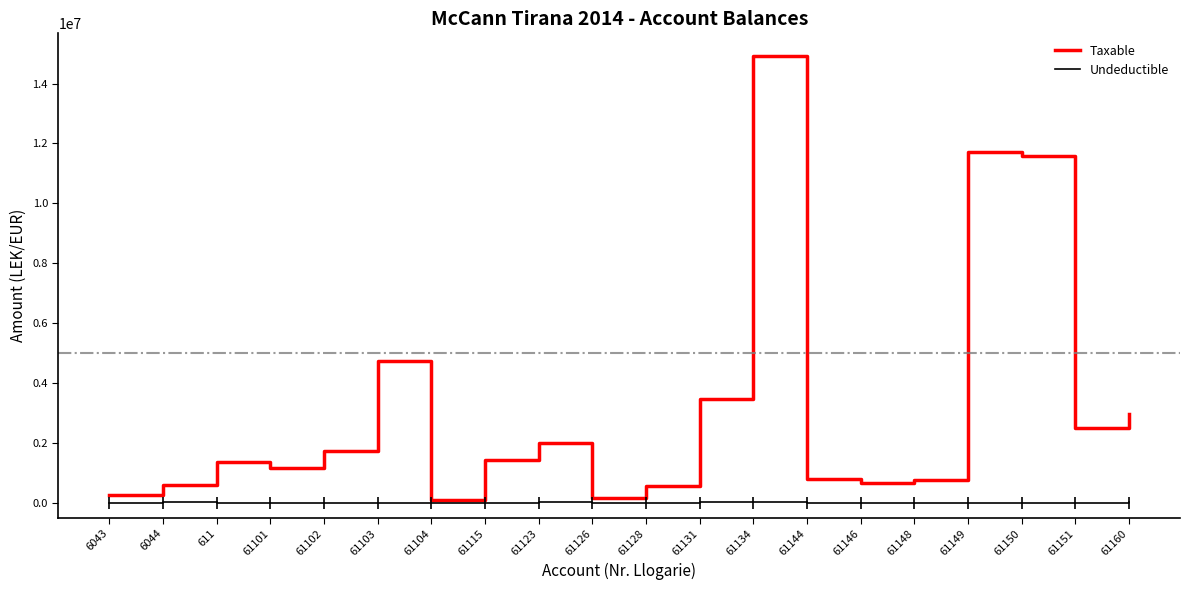

Read the Taxable value at 61103.

4735066.9